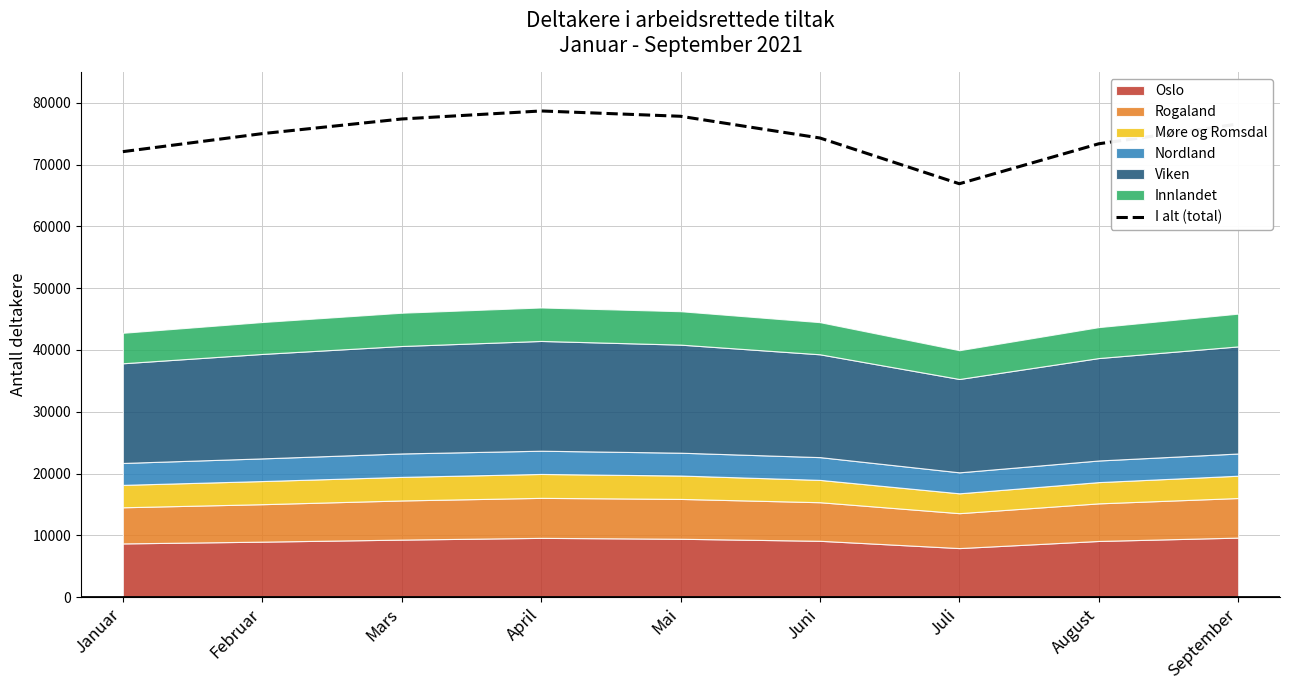

Reading left to right, list all the values displayed in this chart.

Januar=72086	Februar=75001	Mars=77372	April=78670	Mai=77811	Juni=74296	Juli=66891	August=73360	September=76561